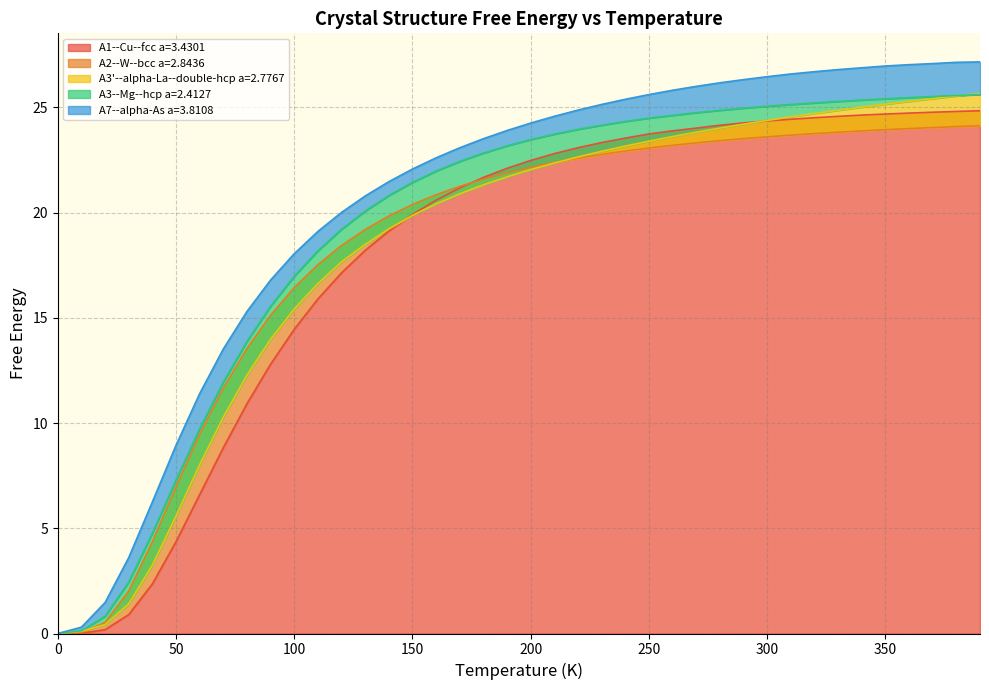

The value of A1--Cu--fcc a=3.4301 at 150 is 19.9. True or false?

True